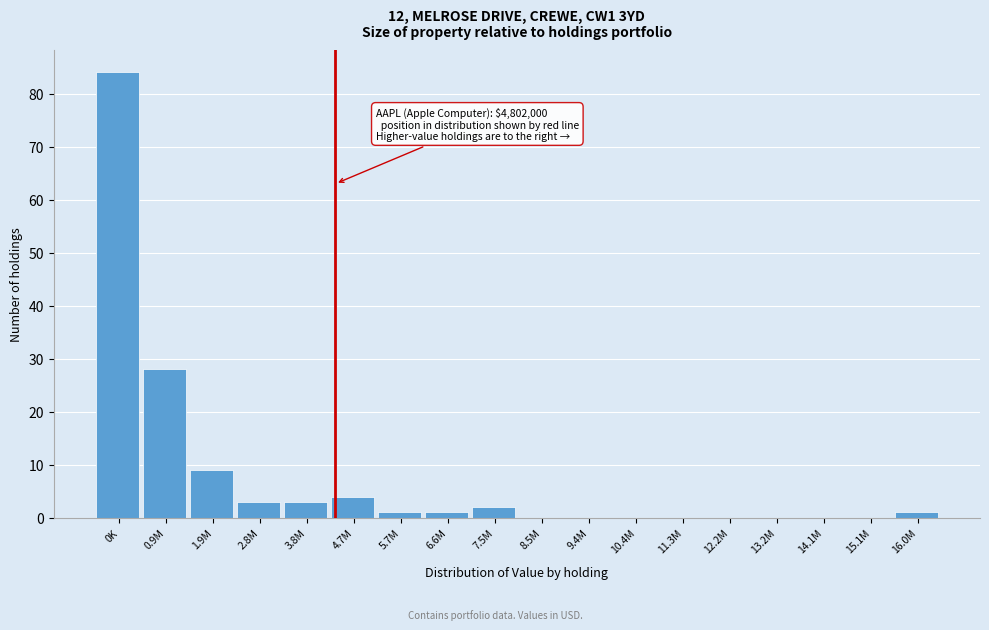

Reading left to right, extract all data points from this chart.

0K=84	0.9M=28	1.9M=9	2.8M=3	3.8M=3	4.7M=4	5.7M=1	6.6M=1	7.5M=2	8.5M=0	9.4M=0	10.4M=0	11.3M=0	12.2M=0	13.2M=0	14.1M=0	15.1M=0	16.0M=1